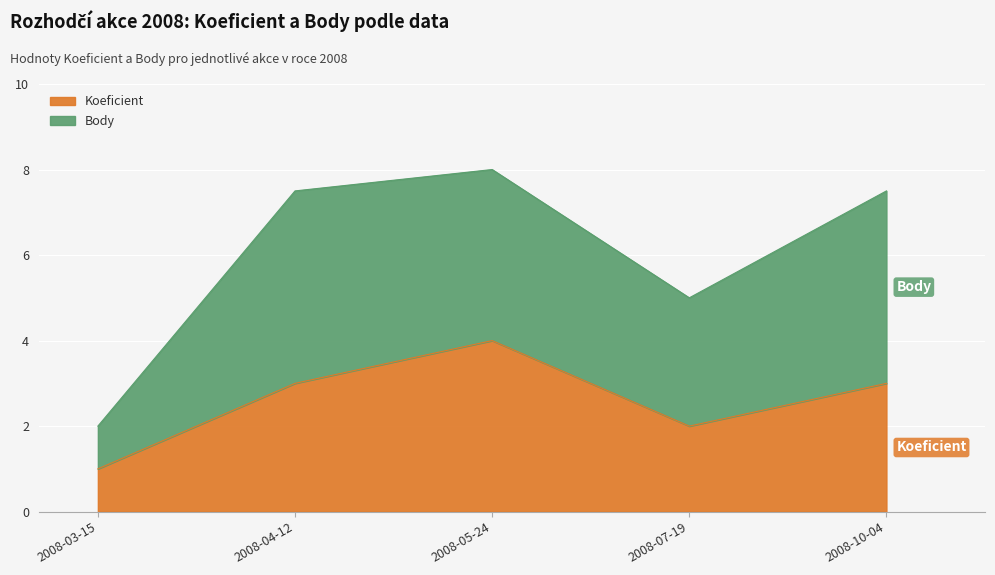

Reading left to right, what are the values for Koeficient?

1.0	3.0	4.0	2.0	3.0